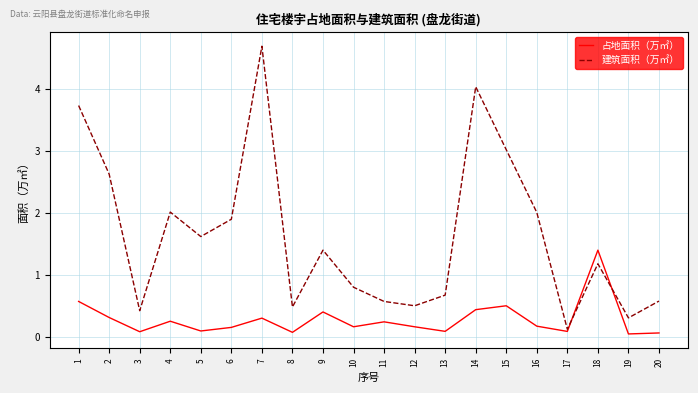

What is the difference between the maximum and minimum values in the 占地面积（万㎡） series?

1.4